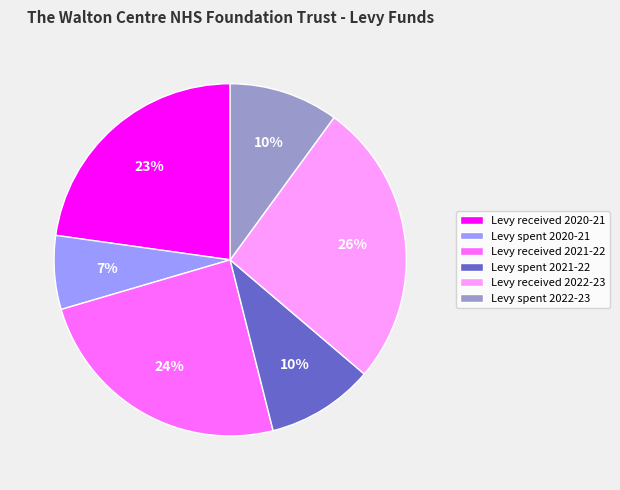

Is Levy spent 2020-21 the majority of the pie?

No